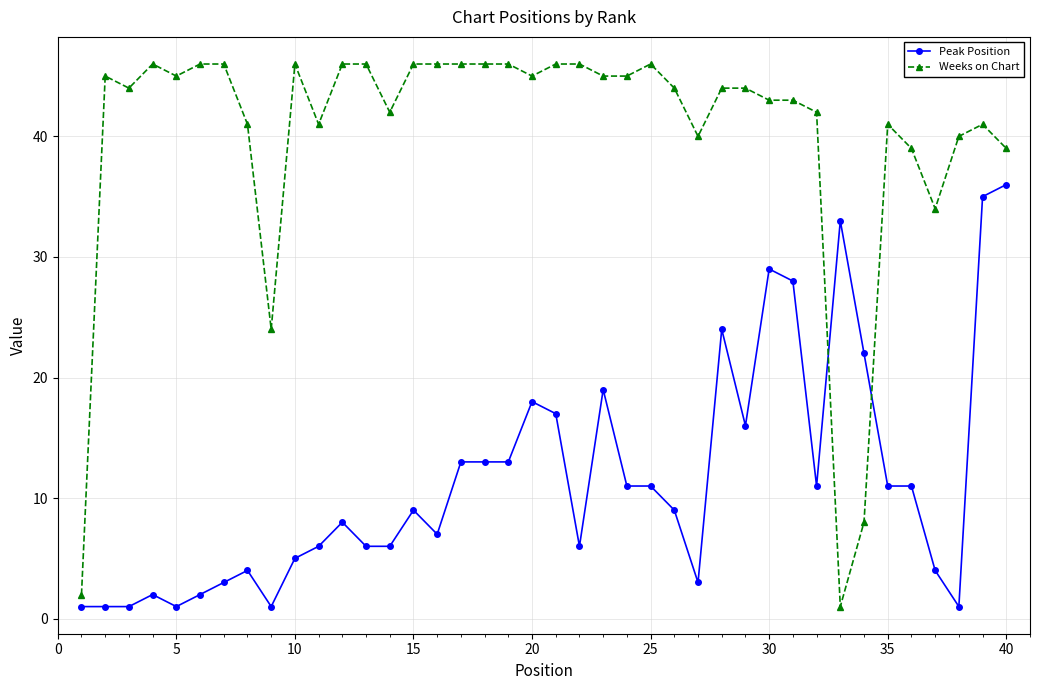

Which series has the largest range (max minus min)?

Weeks on Chart